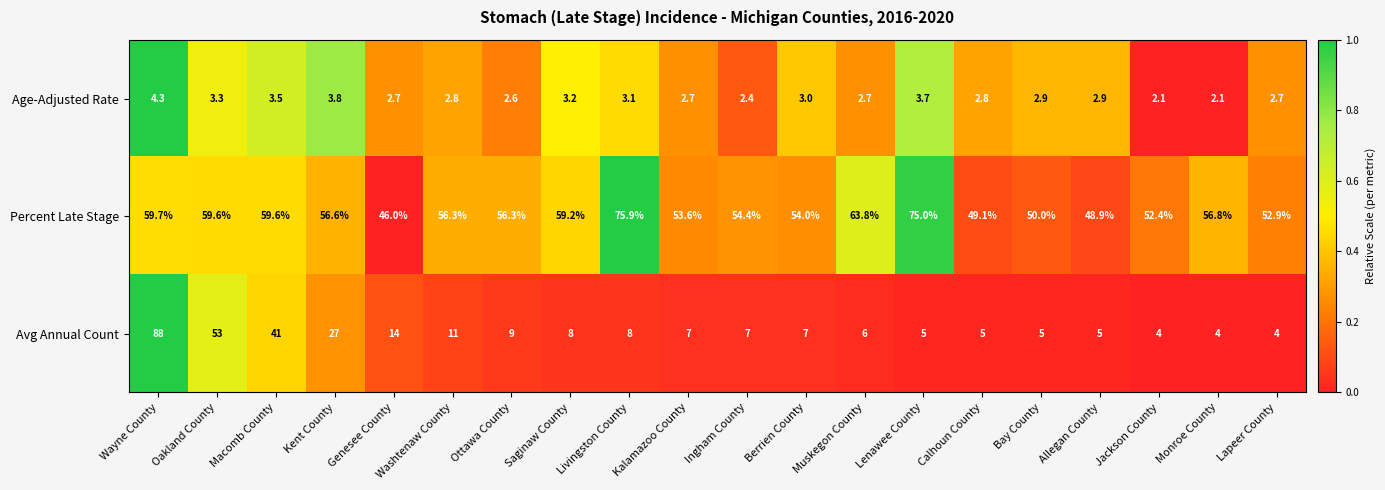

Between Livingston County and Lenawee County, which series saw the biggest shift?

Avg Annual Count